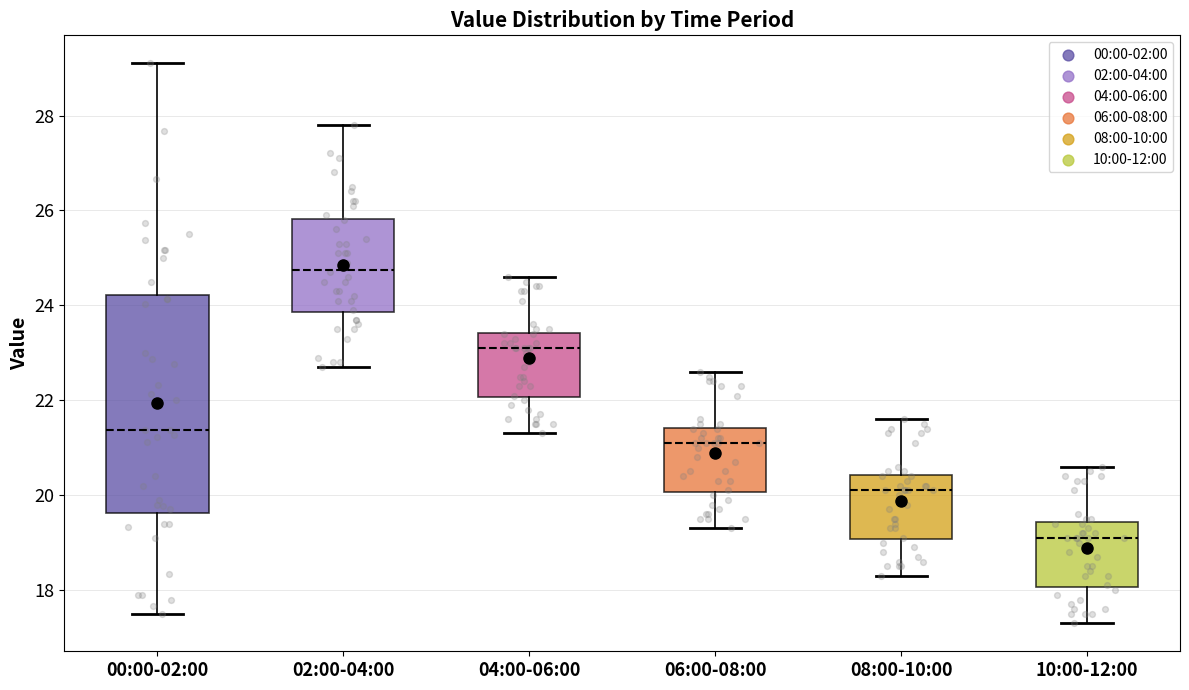

Comparing the boxes themselves (not the whiskers), which one is the tallest?

00:00-02:00